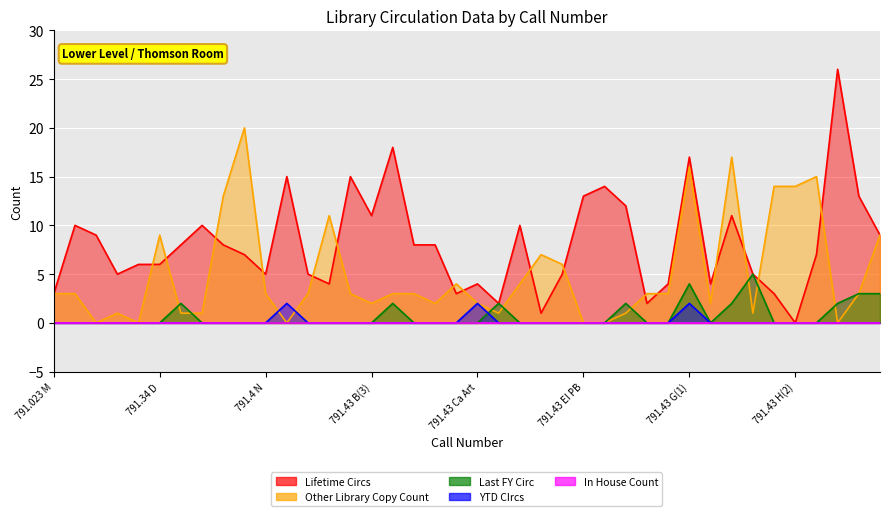

How many values in YTD CIrcs are above zero?

3